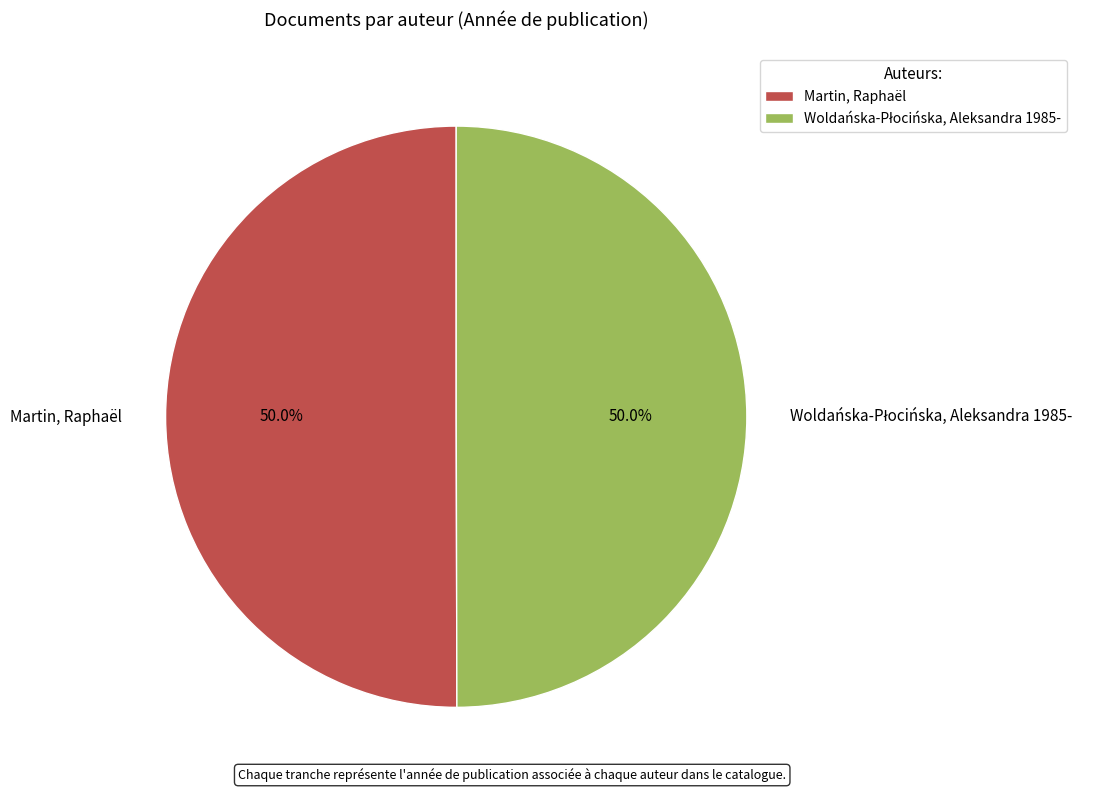

Count the number of slices in the pie.

2